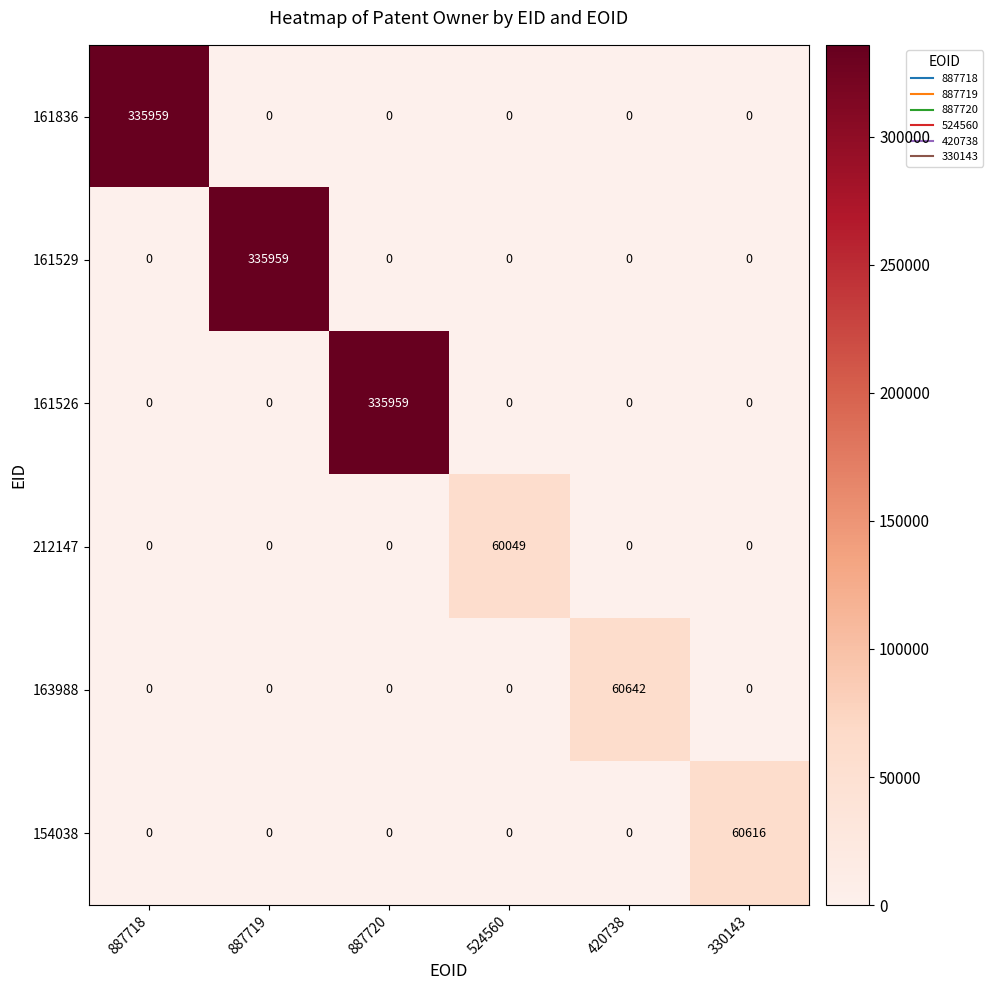

What is the difference between the maximum and minimum values in the 212147 series?

60049